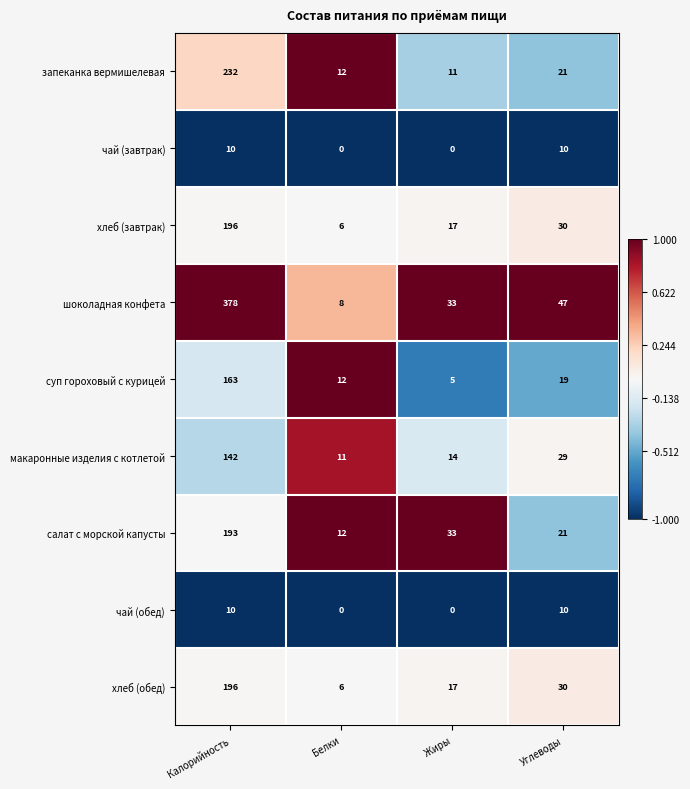

True or false: хлеб (обед) has a value of 10 at Жиры.

False